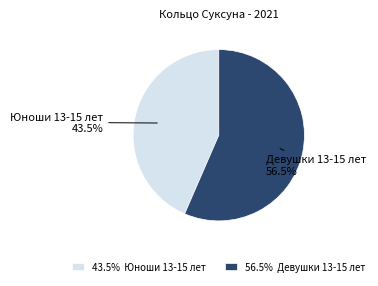

Is there any slice that represents more than half of the pie?

Yes